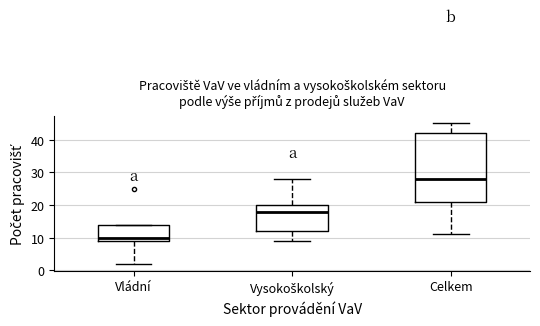

Reading left to right, read every box against the y-axis: the position of its median line, the range the box covers, and the ends of its whiskers. The values are not printed on the chart, so give them approximately, as read against the axis.

Vládní: median 10, box 9 to 14, whiskers 2 to 14
Vysokoškolský: median 18, box 12 to 20, whiskers 9 to 28
Celkem: median 28, box 21 to 42, whiskers 11 to 45